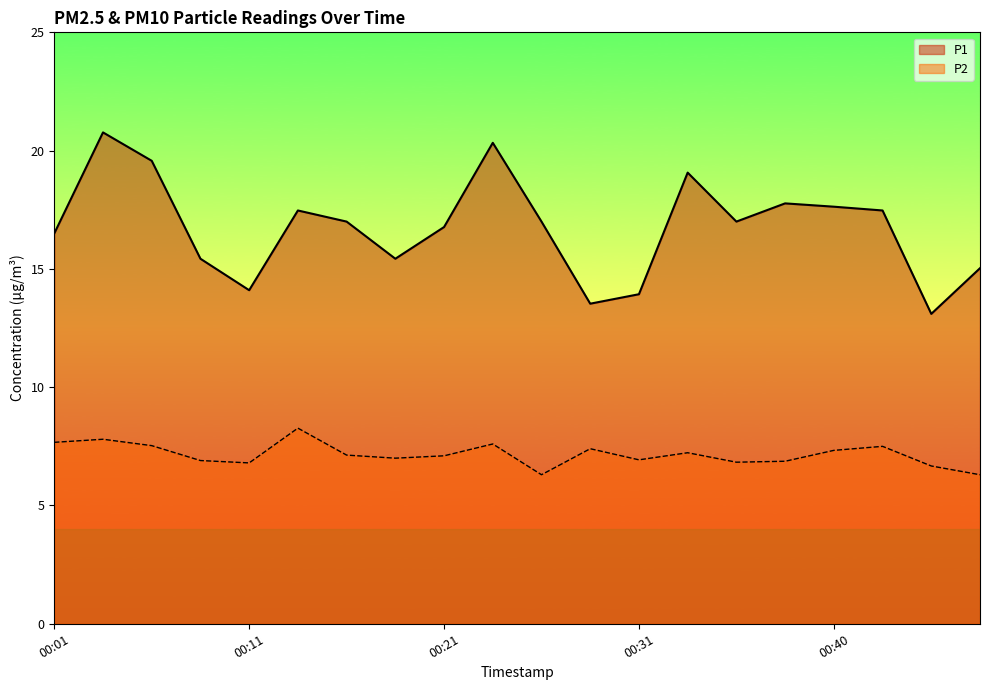

At which category is the sum across all series the highest?

00:04